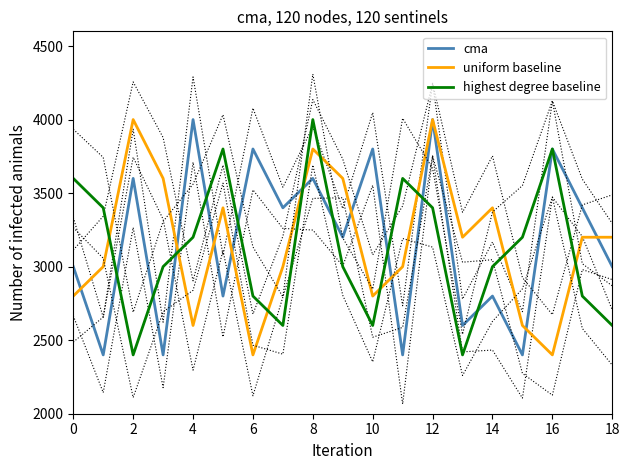

Where is the first local minimum for uniform baseline?

4